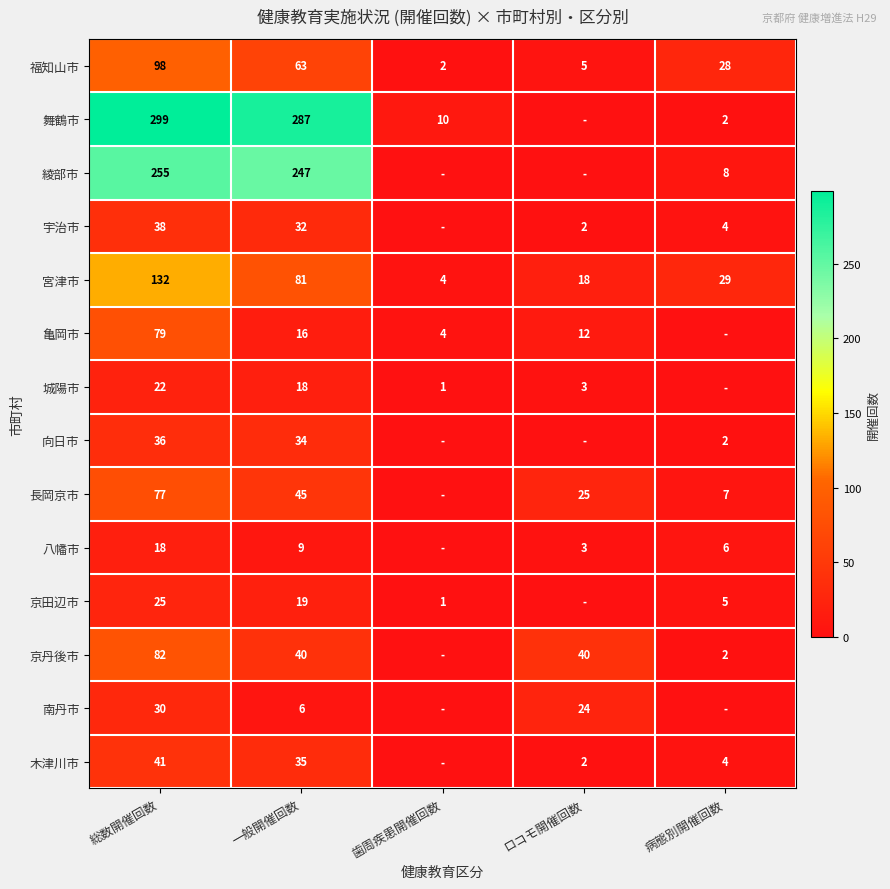

Between 総数開催回数 and 一般開催回数, which series saw the biggest shift?

亀岡市